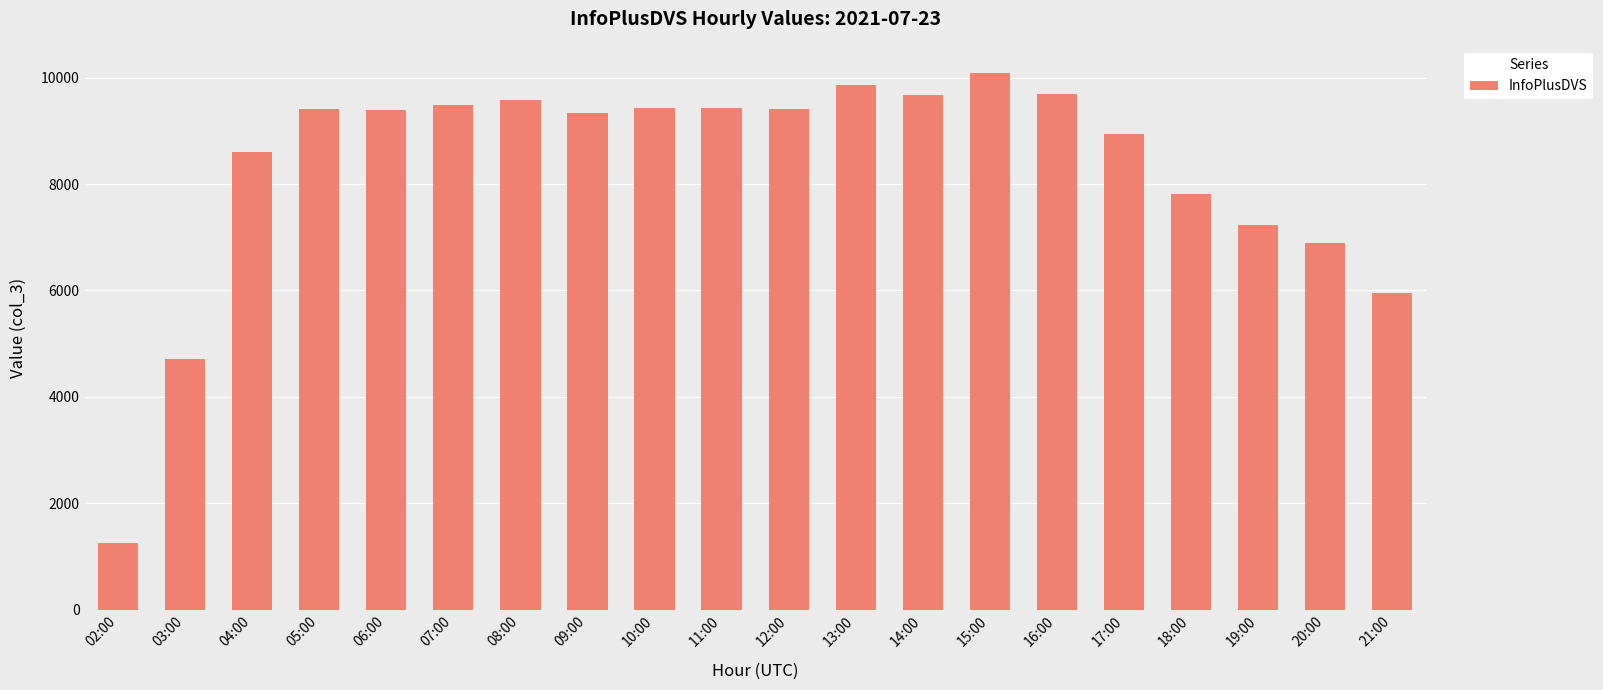

Read the value at 16:00.

9690